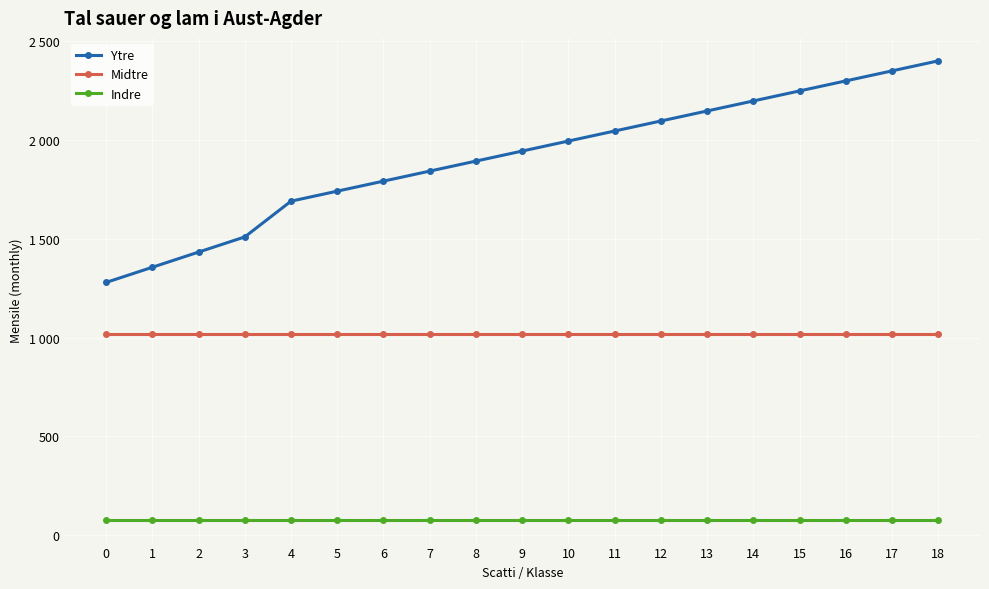

What is the total value across all series at 16?

3394.4